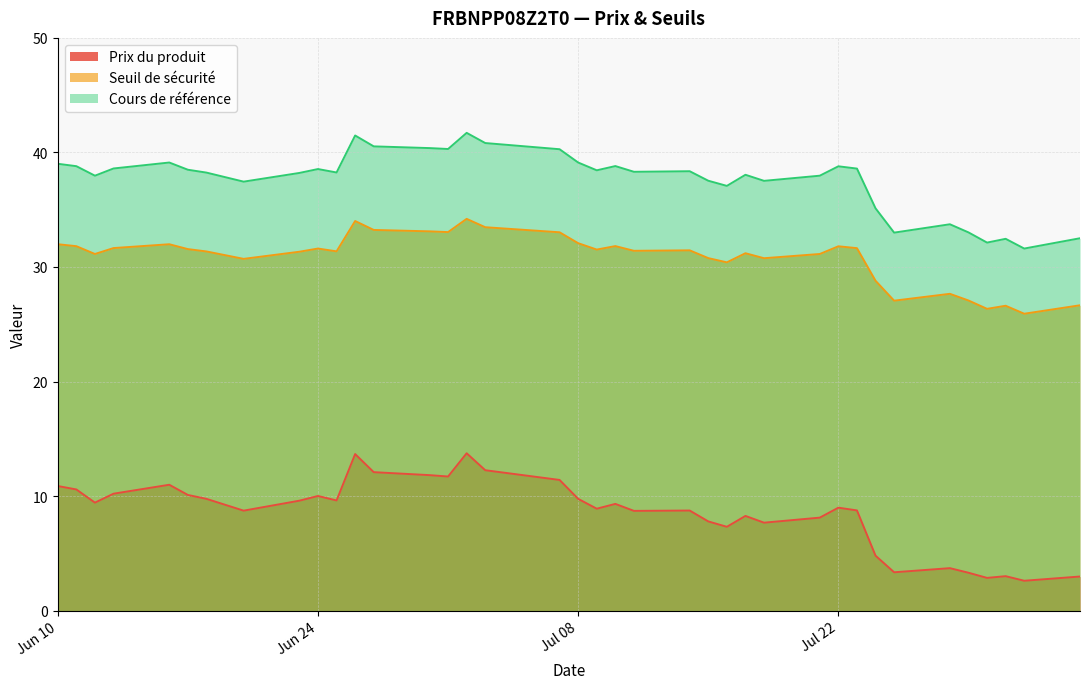

Between 2025-08-01 and 2025-07-30, which is larger?

2025-07-30